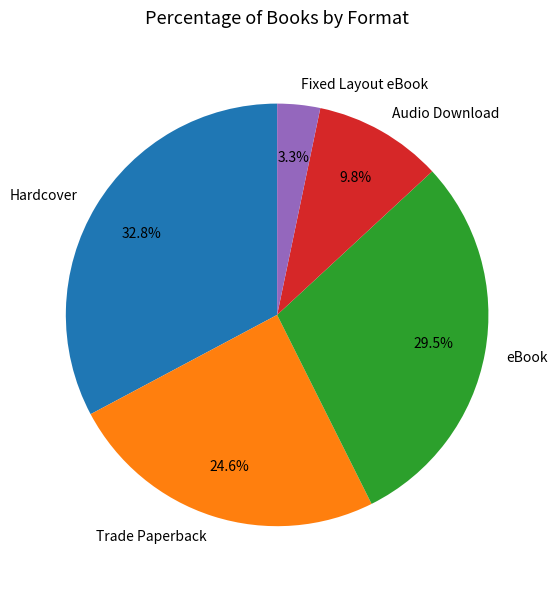

How much of the chart is everything except Audio Download?

90.2%